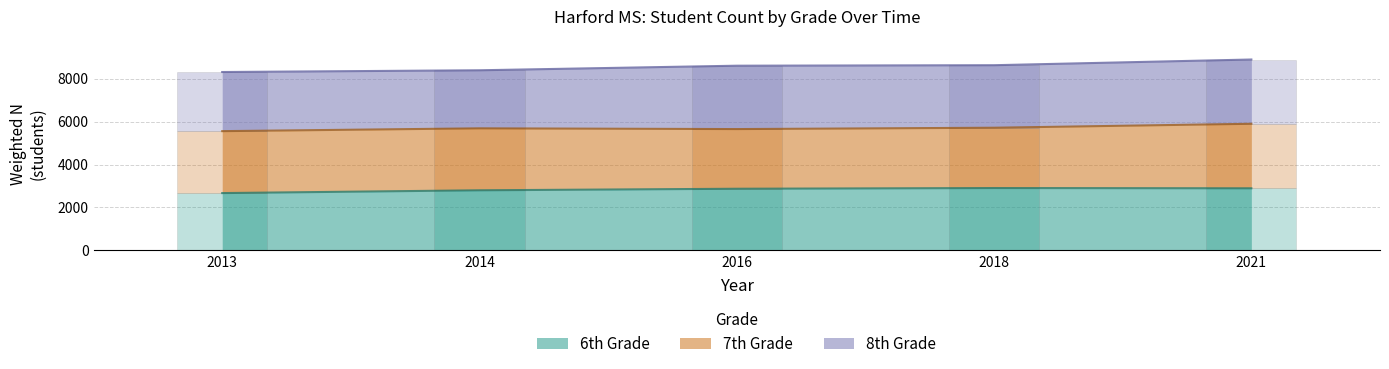

At 2018, list the series in order from largest to smallest.

8th Grade, 6th Grade, 7th Grade